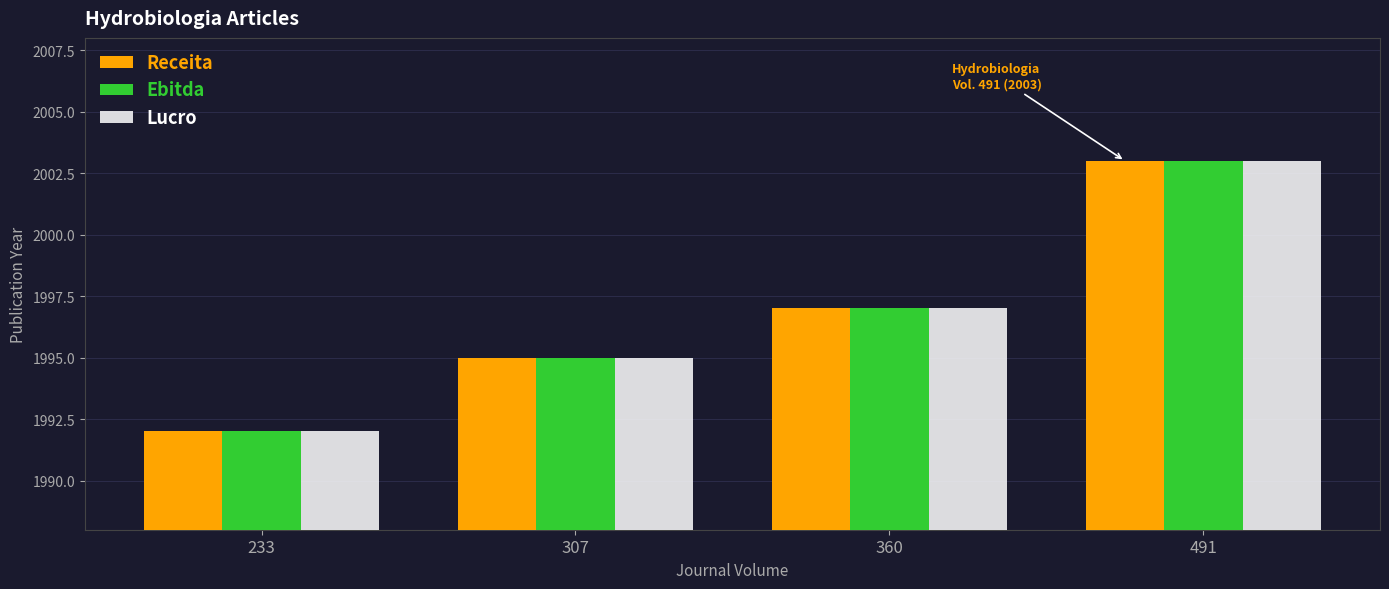

Rank the categories by Receita value from highest to lowest.

491, 360, 307, 233